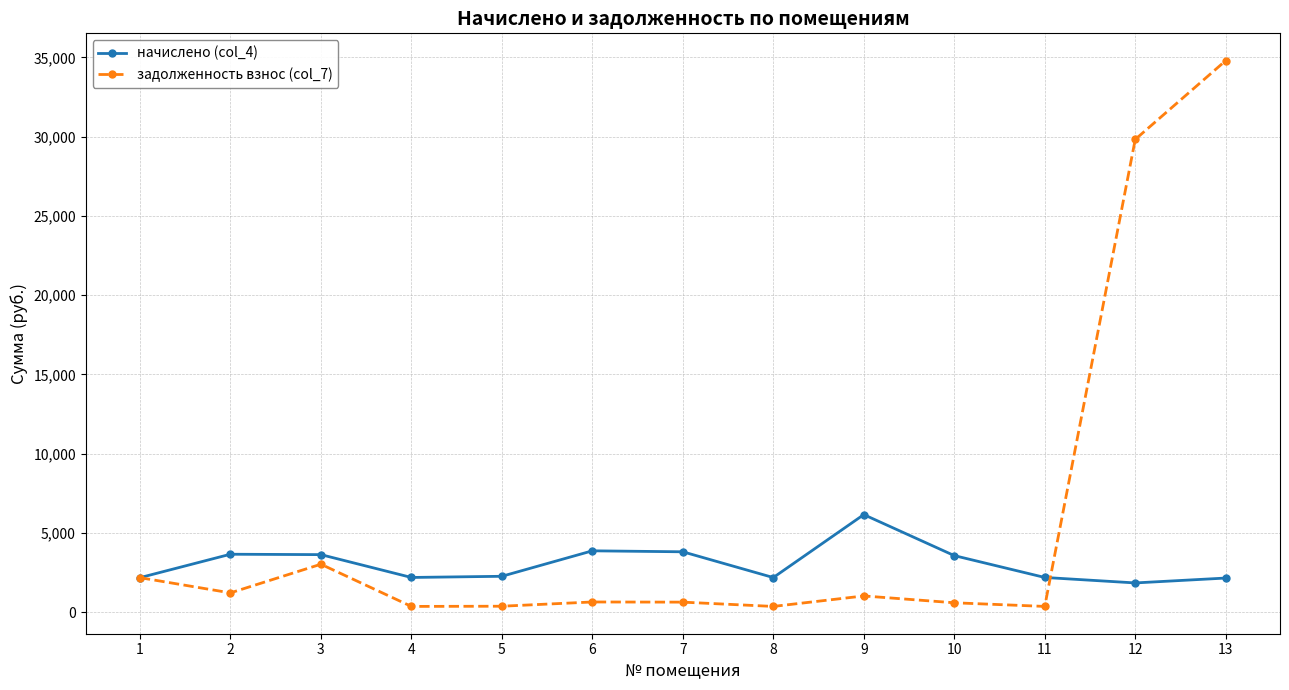

What is the minimum value for задолженность взнос (col_7)?

364.2